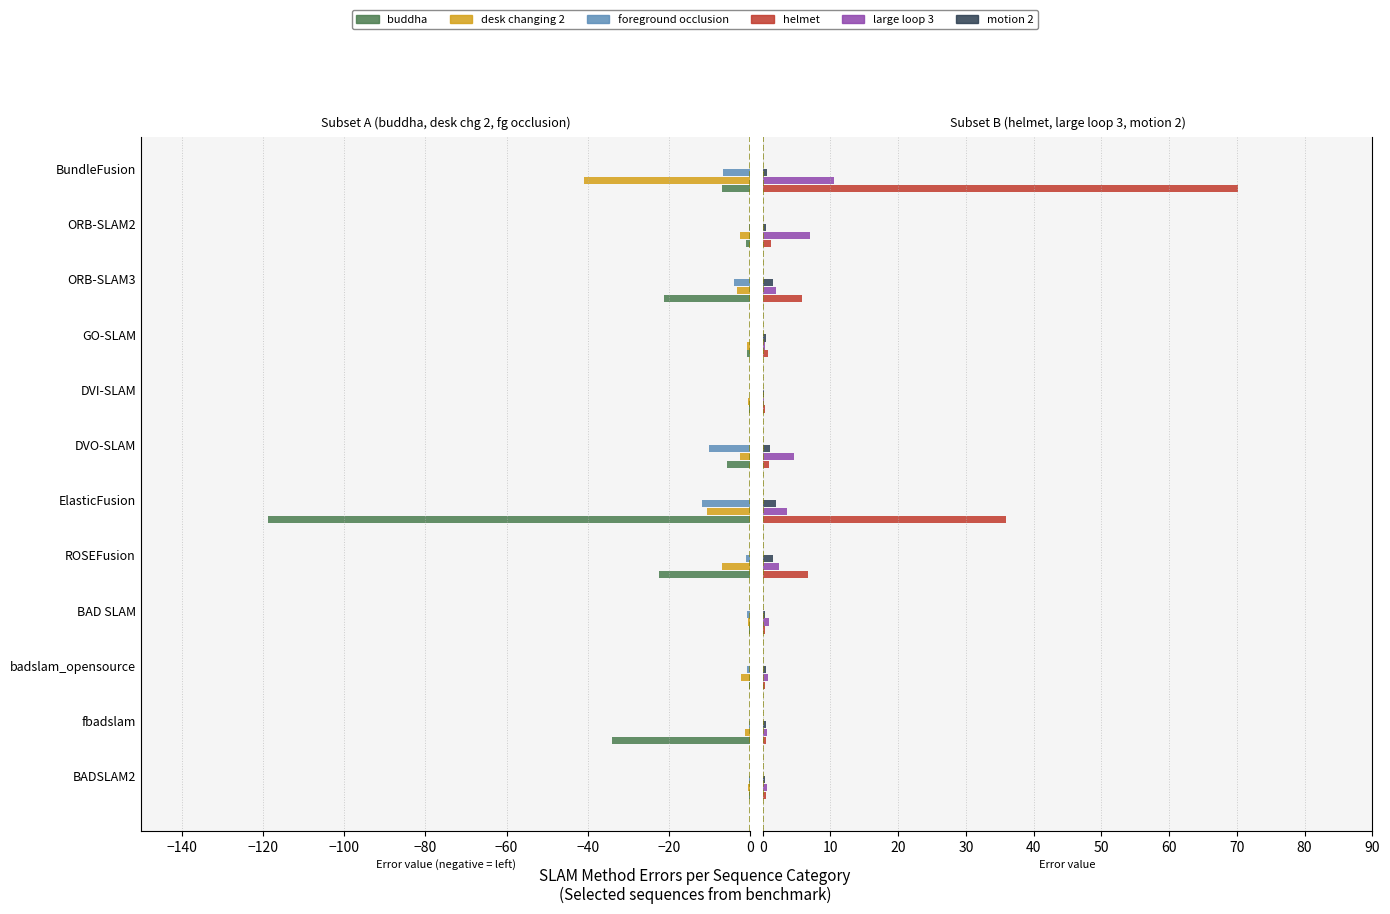

What are all the series names shown in the legend?

buddha, desk changing 2, foreground occlusion, helmet, large loop 3, motion 2